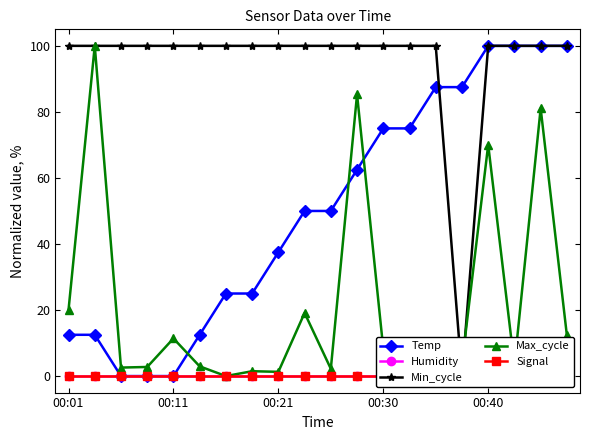

What is the total value across all series at 9?

169.1